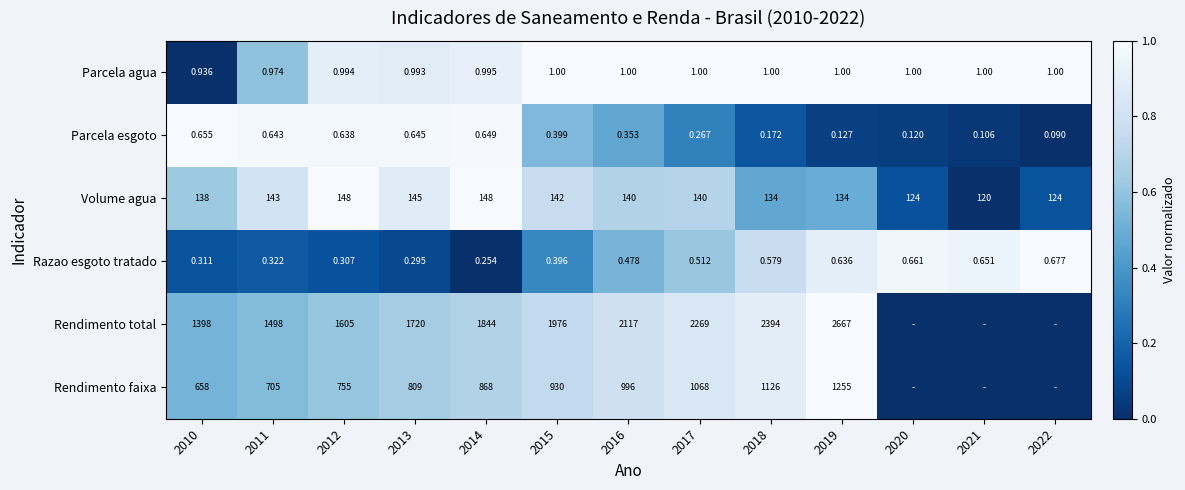

At 2015, list the series in order from largest to smallest.

Rendimento total, Rendimento faixa, Volume agua, Parcela agua, Parcela esgoto, Razao esgoto tratado